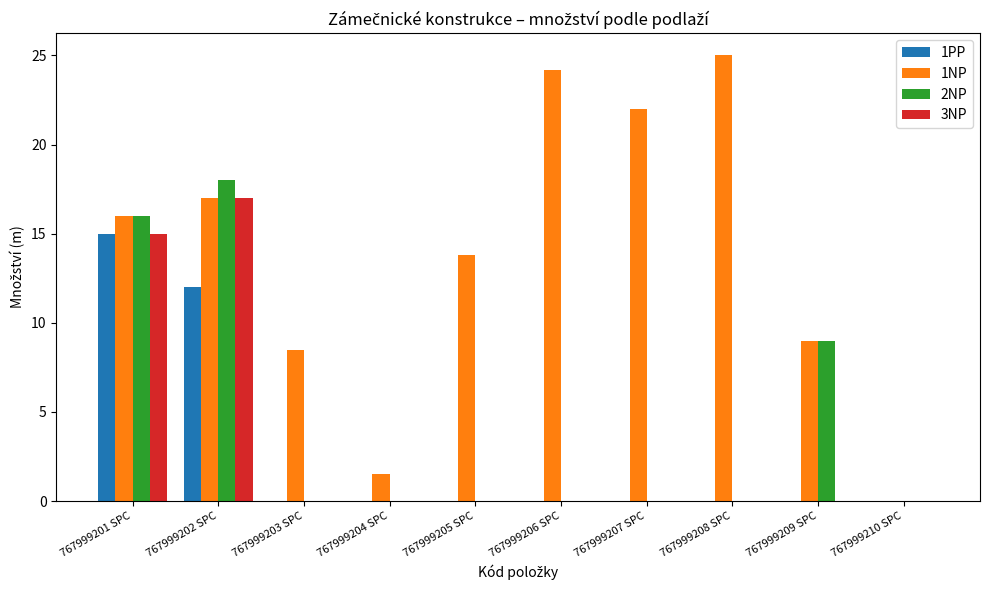

Reading right to left, list all the values displayed in this chart.

1PP: 767999210 SPC=0.0	767999209 SPC=0.0	767999208 SPC=0.0	767999207 SPC=0.0	767999206 SPC=0.0	767999205 SPC=0.0	767999204 SPC=0.0	767999203 SPC=0.0	767999202 SPC=12.0	767999201 SPC=15.0
1NP: 767999210 SPC=0.0	767999209 SPC=9.0	767999208 SPC=25.0	767999207 SPC=22.0	767999206 SPC=24.2	767999205 SPC=13.8	767999204 SPC=1.5	767999203 SPC=8.5	767999202 SPC=17.0	767999201 SPC=16.0
2NP: 767999210 SPC=0.0	767999209 SPC=9.0	767999208 SPC=0.0	767999207 SPC=0.0	767999206 SPC=0.0	767999205 SPC=0.0	767999204 SPC=0.0	767999203 SPC=0.0	767999202 SPC=18.0	767999201 SPC=16.0
3NP: 767999210 SPC=0.0	767999209 SPC=0.0	767999208 SPC=0.0	767999207 SPC=0.0	767999206 SPC=0.0	767999205 SPC=0.0	767999204 SPC=0.0	767999203 SPC=0.0	767999202 SPC=17.0	767999201 SPC=15.0